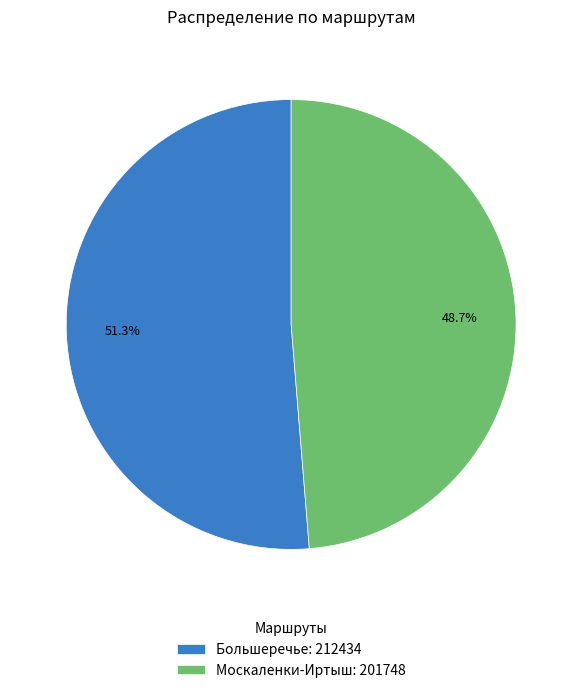

True or false: Москаленки-Иртыш accounts for 36% of the total.

False